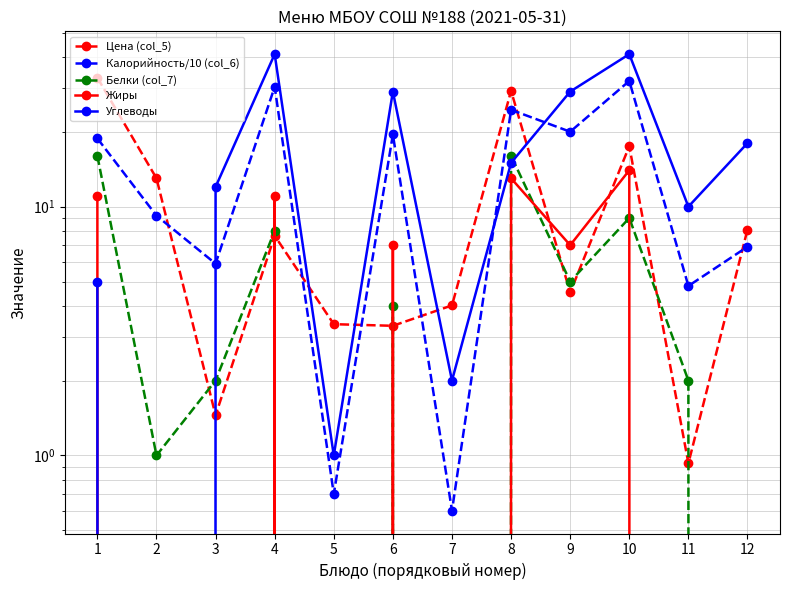

True or false: Белки (col_7) and Калорийность/10 (col_6) cross at least once.

False